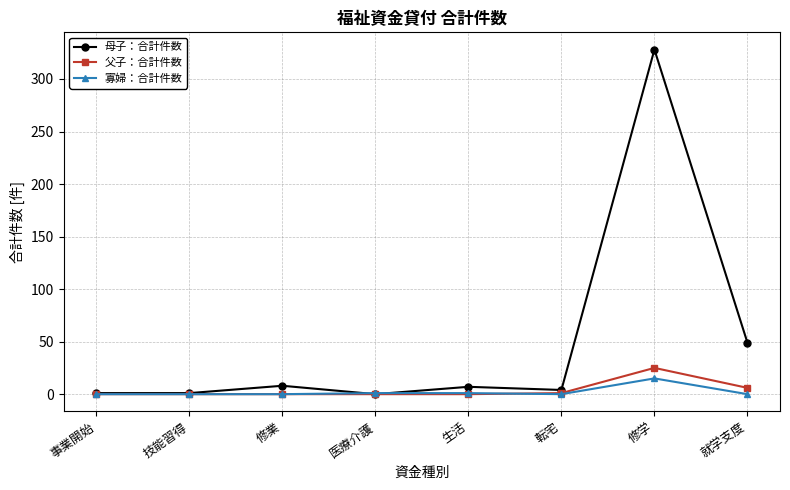

Which series has the widest spread of values?

母子：合計件数